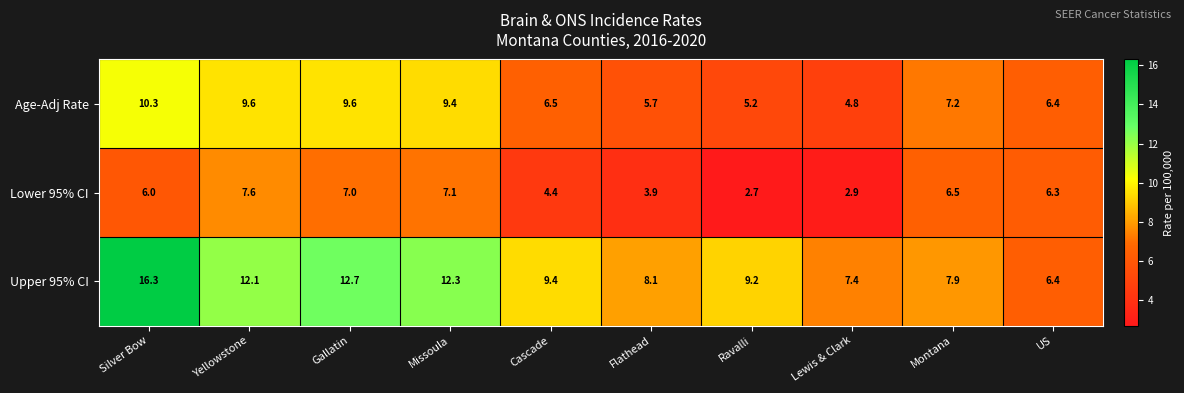

Which category has the lowest value across all series?

Ravalli